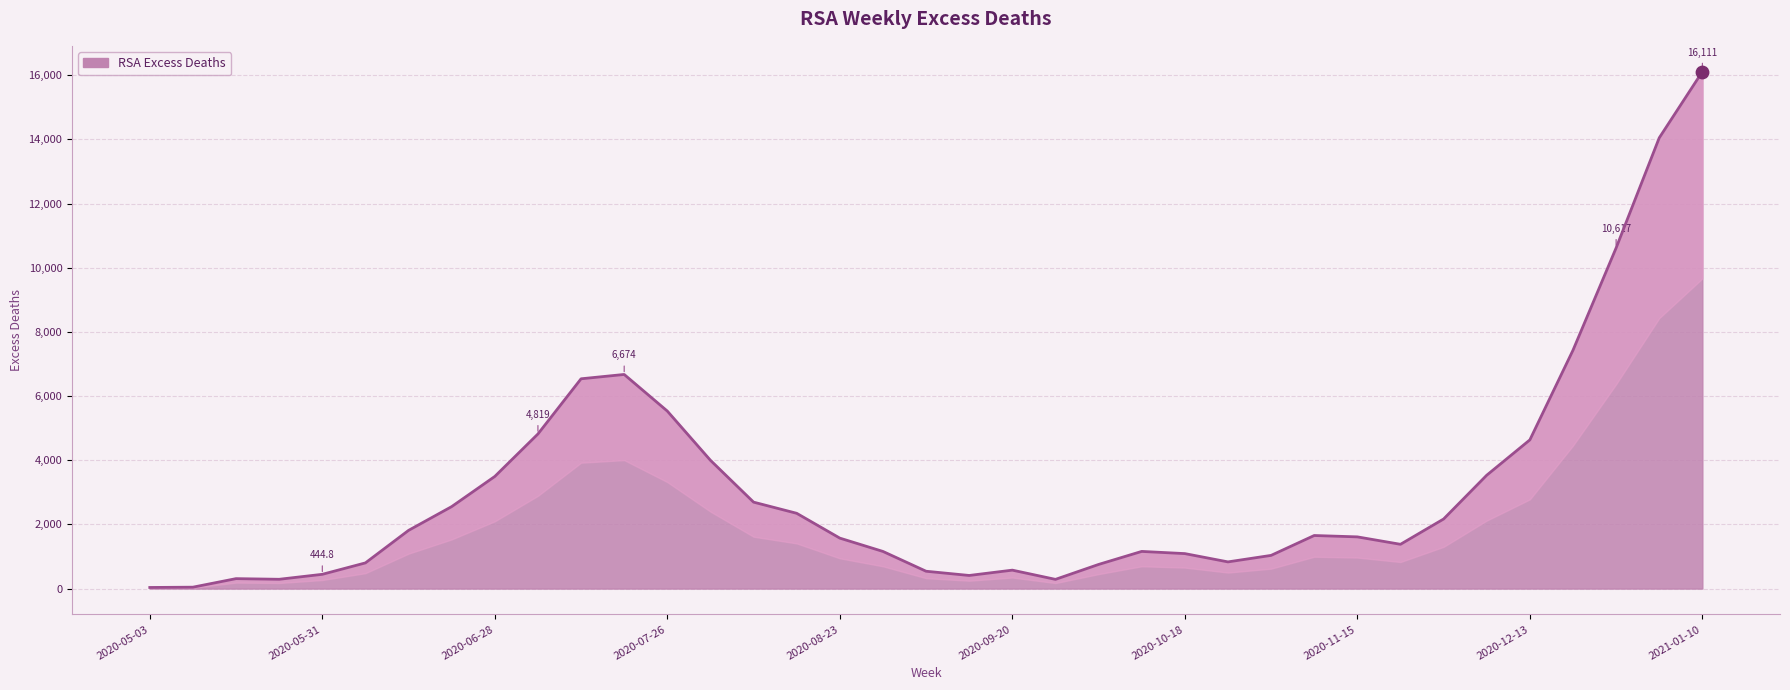

Approximately how many times larger is the value at 2020-05-17 compared to 2020-09-20?

0.5